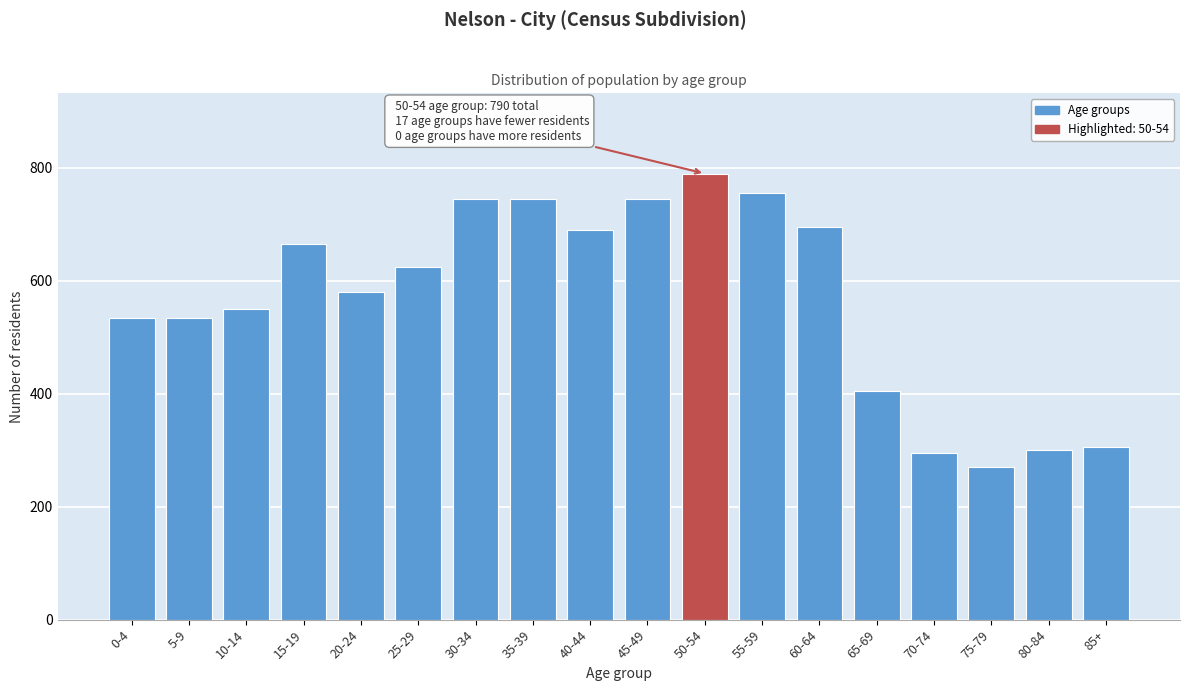

Reading left to right, transcribe all the data shown in this chart.

0-4=535	5-9=535	10-14=550	15-19=665	20-24=580	25-29=625	30-34=745	35-39=745	40-44=690	45-49=745	50-54=790	55-59=755	60-64=695	65-69=405	70-74=295	75-79=270	80-84=300	85+=305